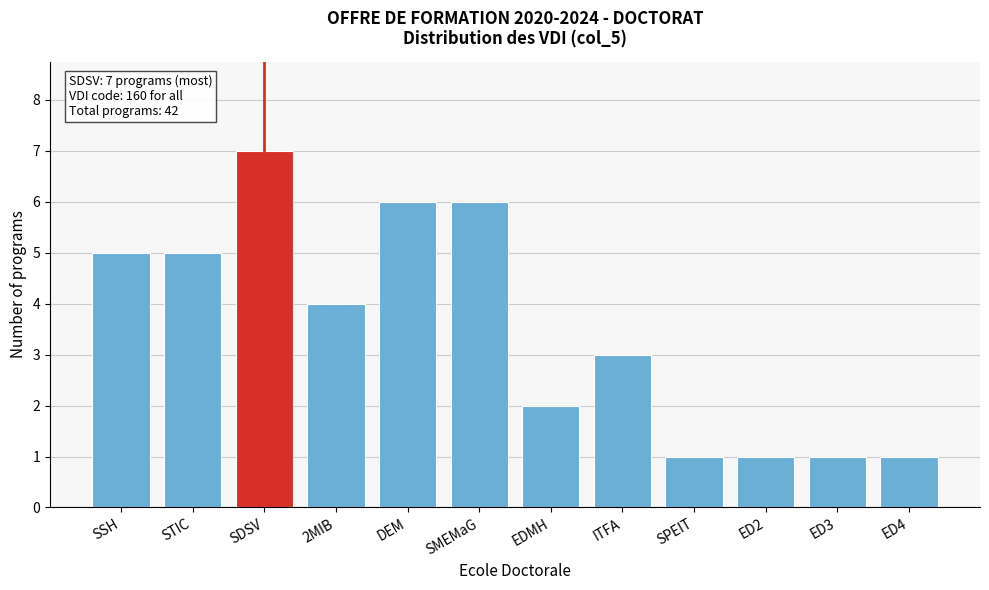

Reading left to right, list all the values displayed in this chart.

SSH=5	STIC=5	SDSV=7	2MIB=4	DEM=6	SMEMaG=6	EDMH=2	ITFA=3	SPEIT=1	ED2=1	ED3=1	ED4=1